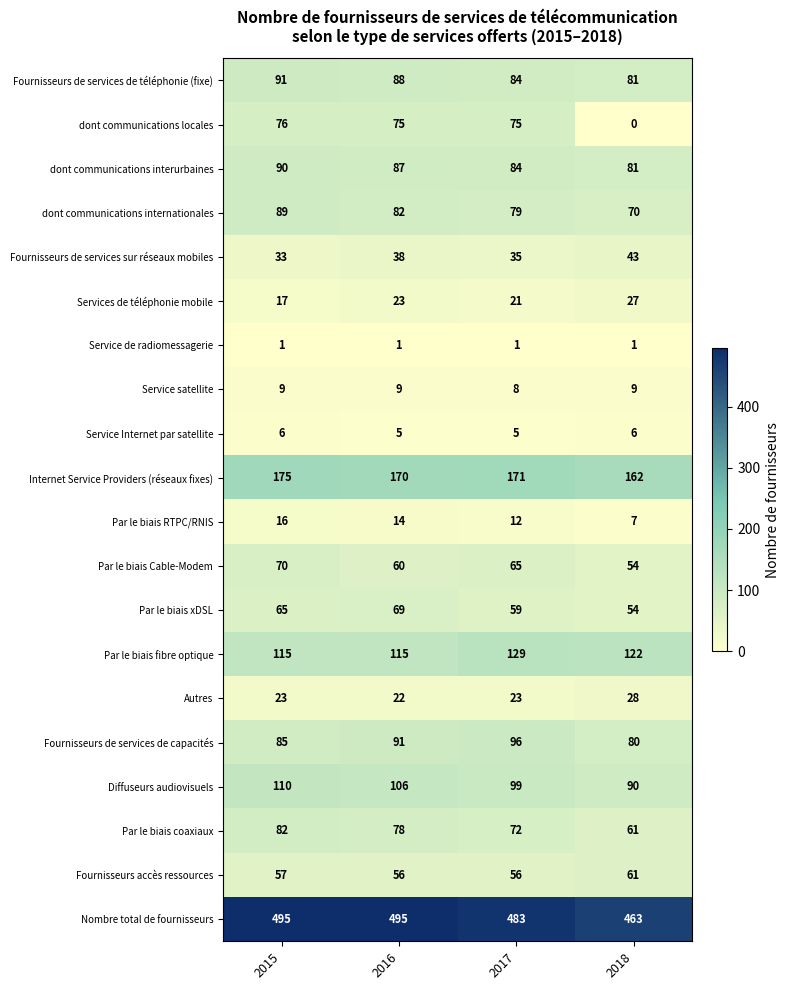

What is the maximum value for Par le biais fibre optique?

129